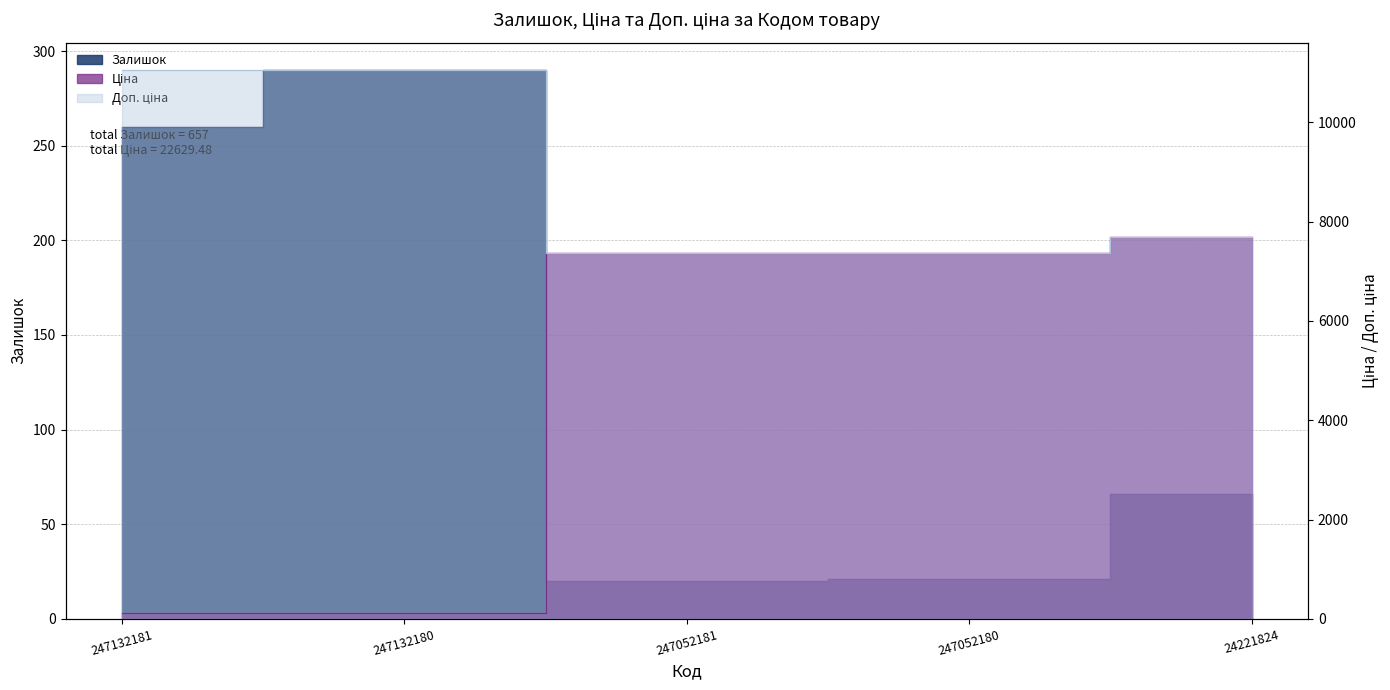

True or false: Ціна has more than 0 interior local peaks.

False